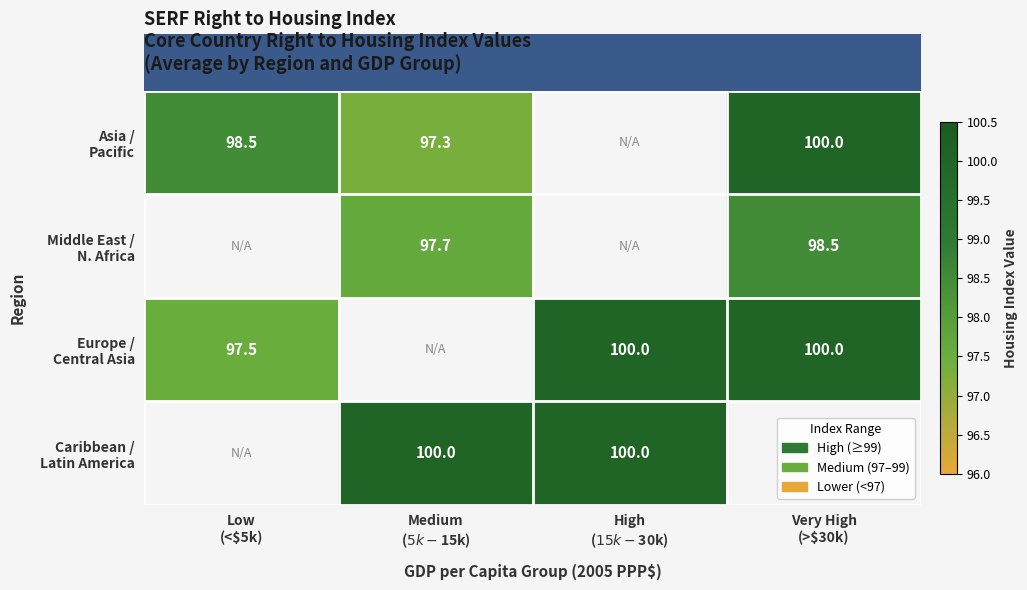

Which category has the highest value across all series?

Medium
($5k-$15k)